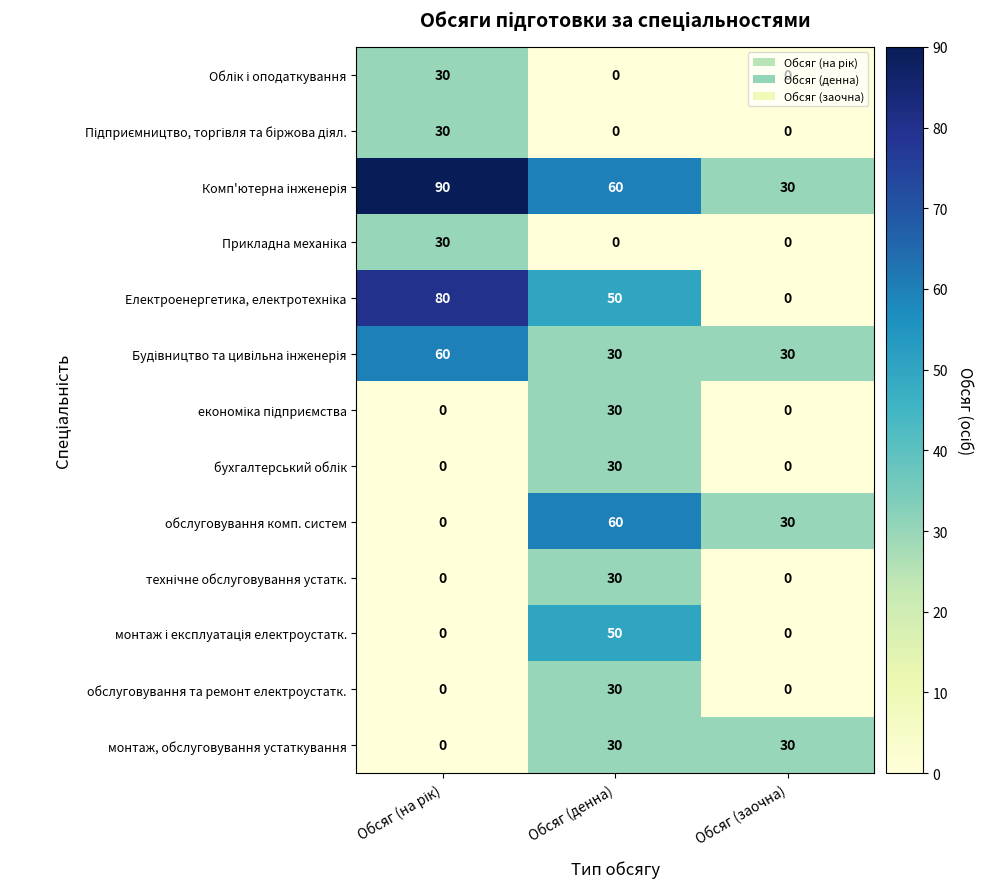

What is the spread (max minus min) of values at Обсяг (заочна)?

30